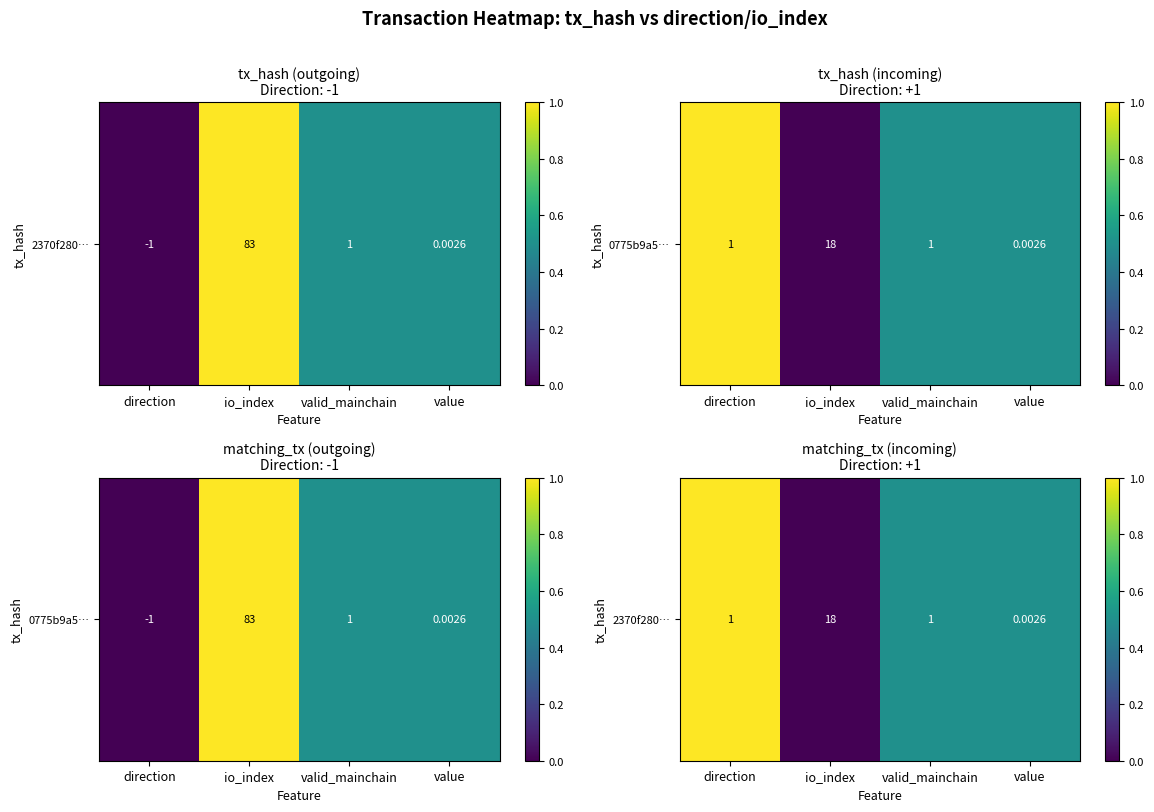

Which has a higher value, io_index or direction?

direction